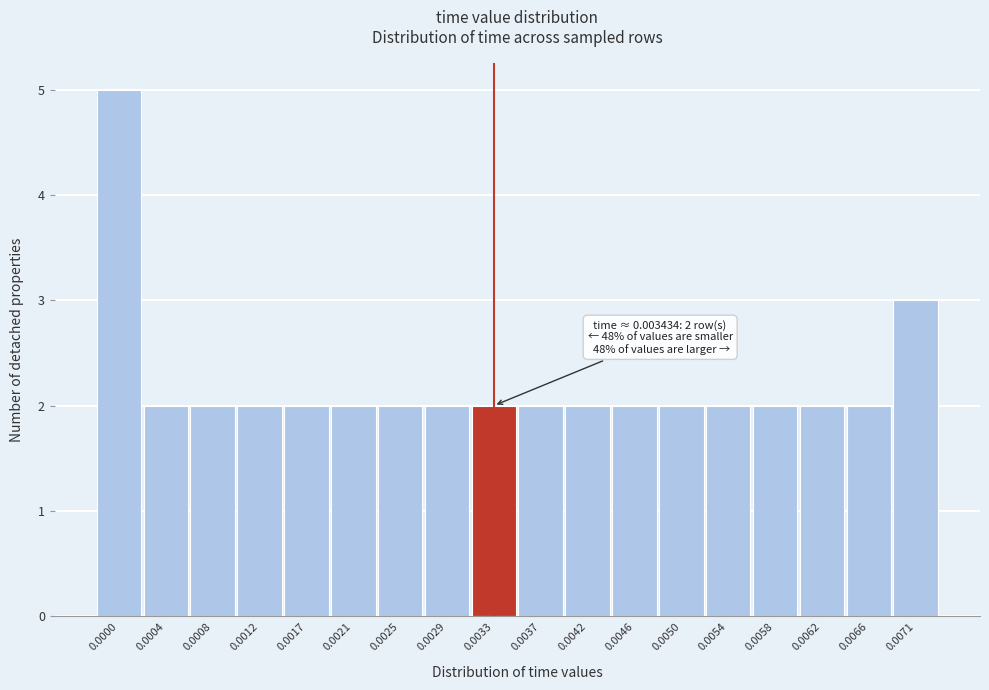

Reading right to left, what are all the values shown in this chart?

0.0071=3	0.0066=2	0.0062=2	0.0058=2	0.0054=2	0.0050=2	0.0046=2	0.0042=2	0.0037=2	0.0033=2	0.0029=2	0.0025=2	0.0021=2	0.0017=2	0.0012=2	0.0008=2	0.0004=2	0.0000=5